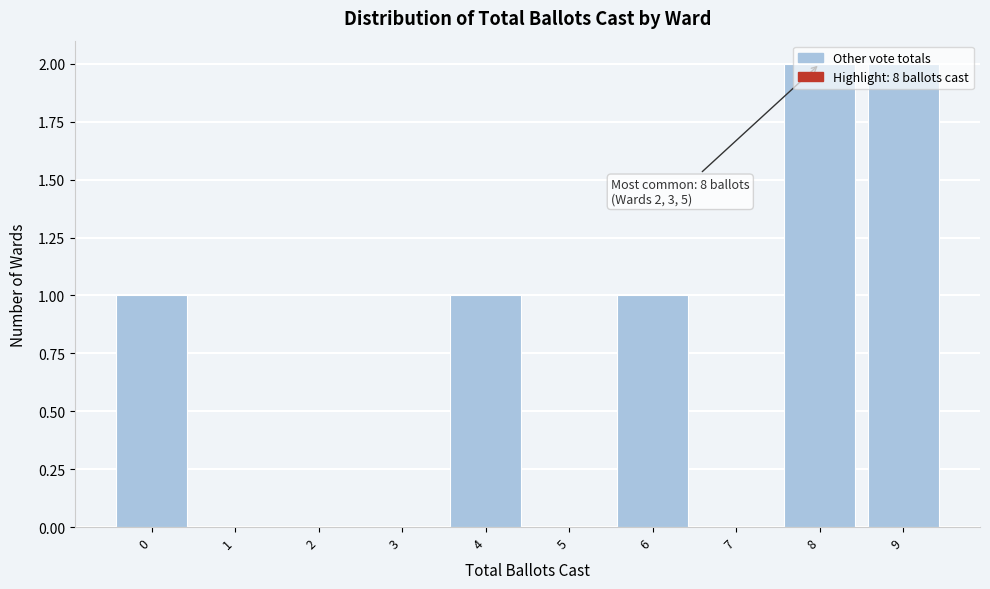

What is the sum of all values?

7